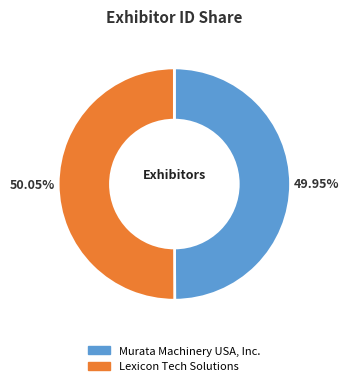

Is there a majority slice in this chart?

Yes